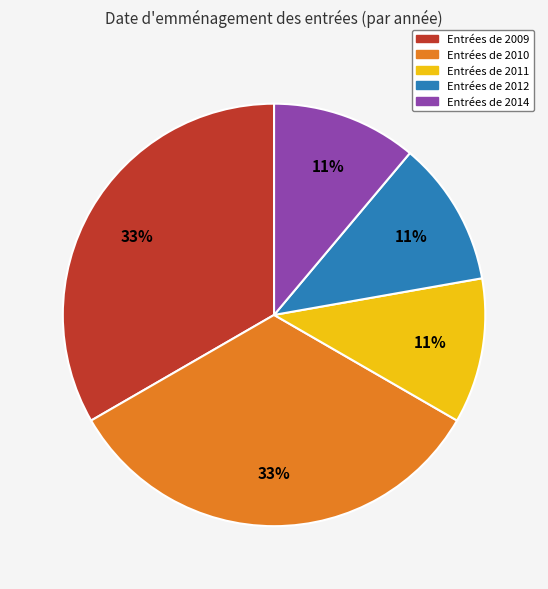

Is there any slice that represents more than half of the pie?

No